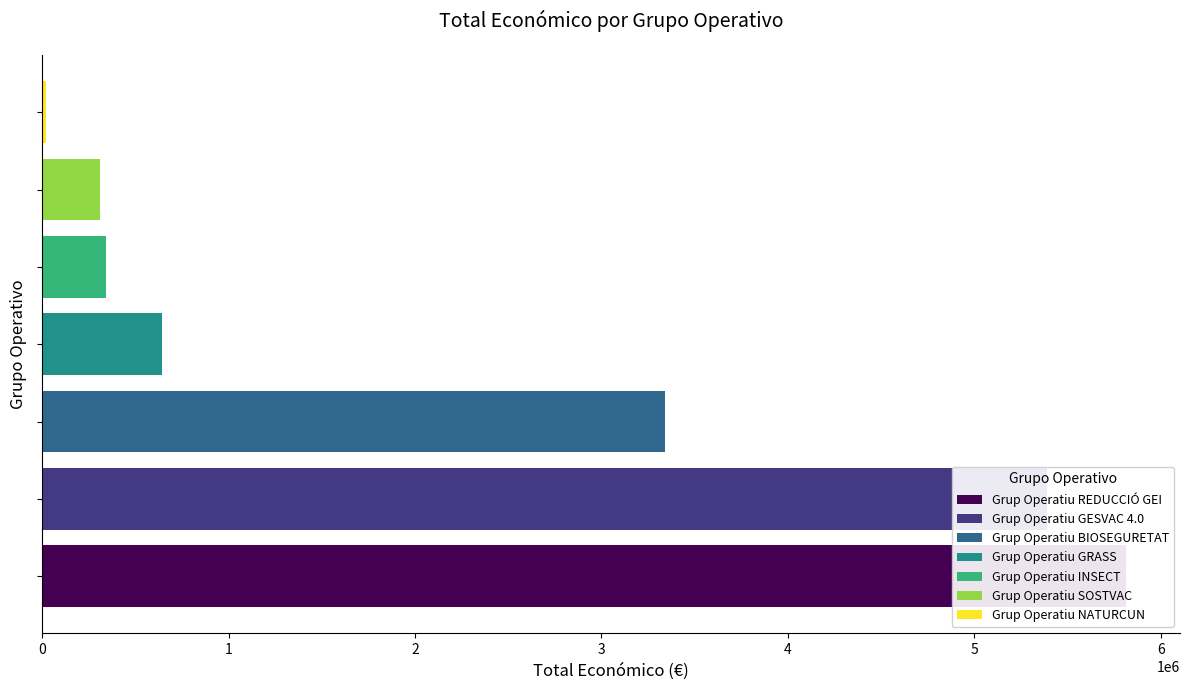

Rank the categories by value from highest to lowest.

Grup Operatiu REDUCCIÓ GEI, Grup Operatiu GESVAC 4.0, Grup Operatiu BIOSEGURETAT, Grup Operatiu GRASS, Grup Operatiu INSECT, Grup Operatiu SOSTVAC, Grup Operatiu NATURCUN